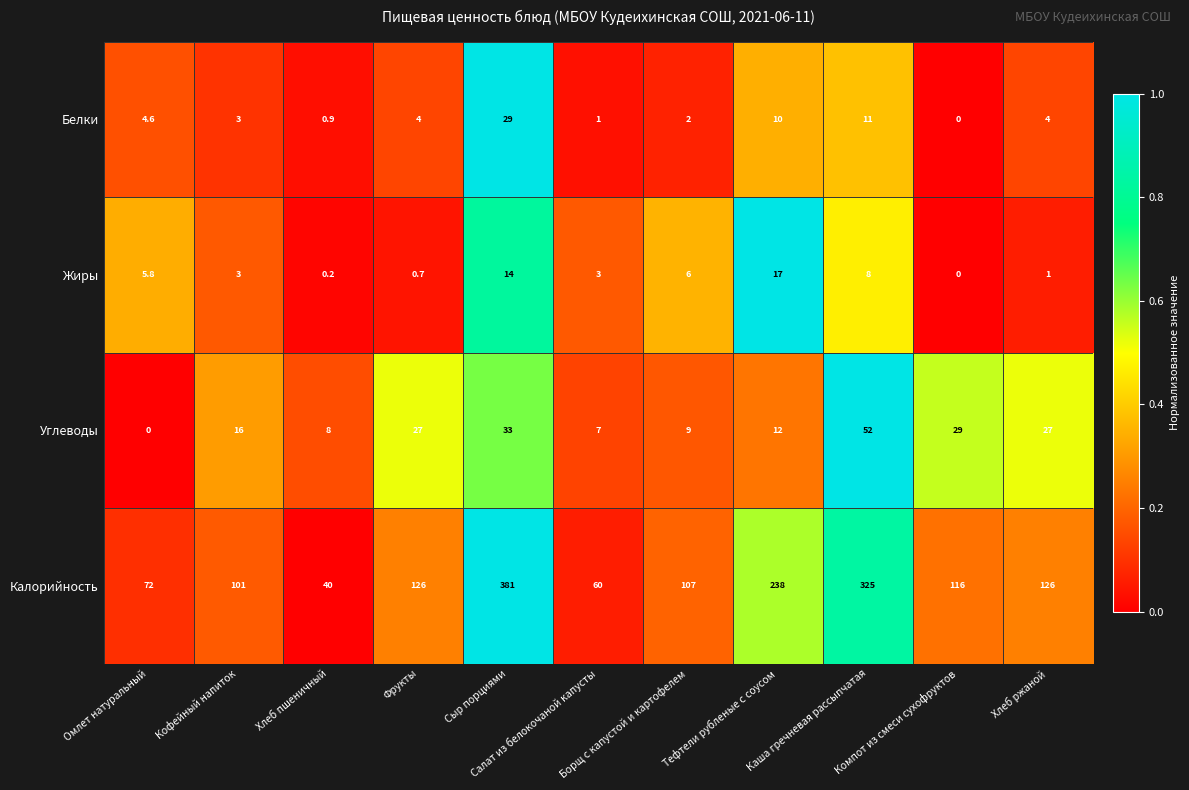

Count the number of data series in this chart.

4